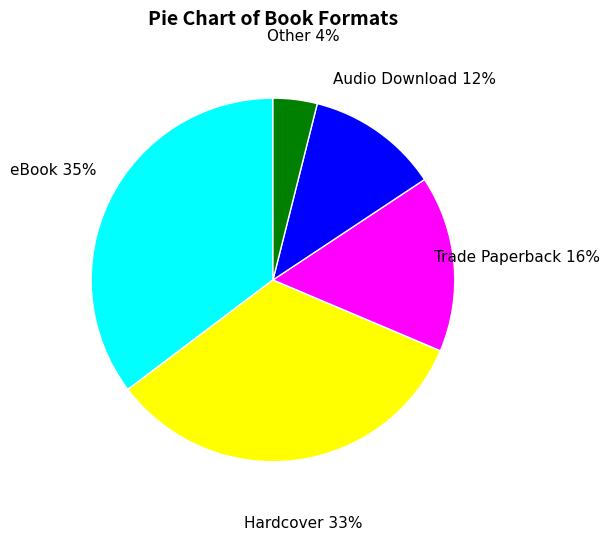

Count the number of slices in the pie.

5